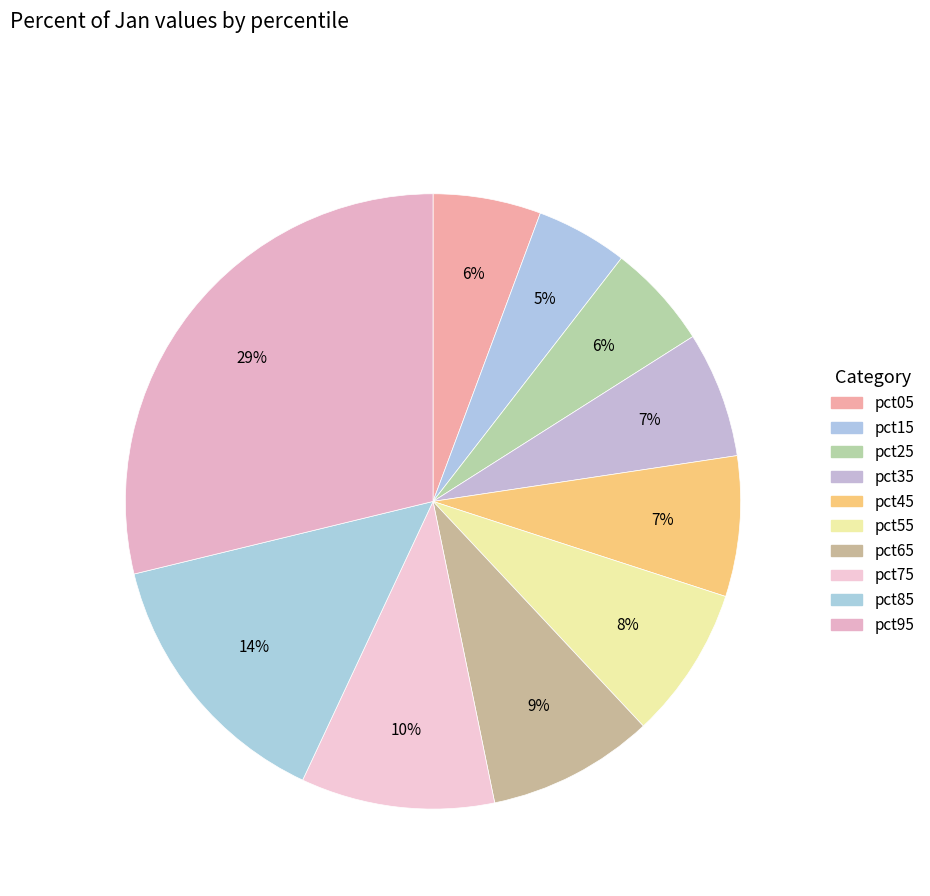

Count the number of slices in the pie.

10